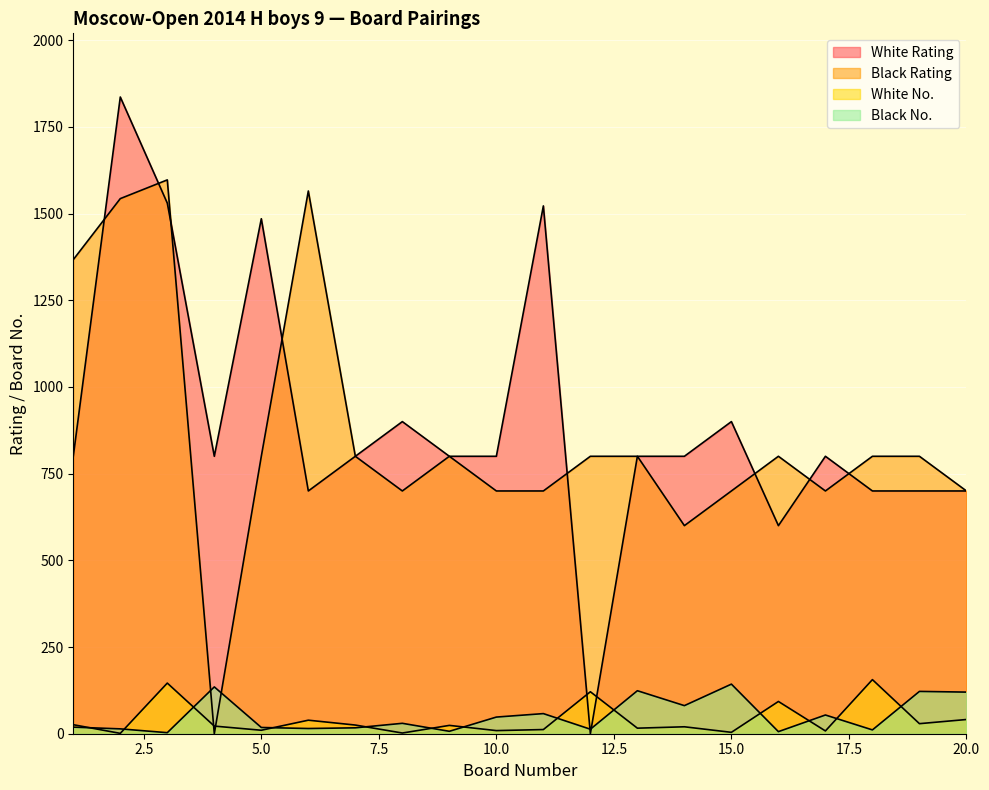

What is the greatest value displayed?

1836